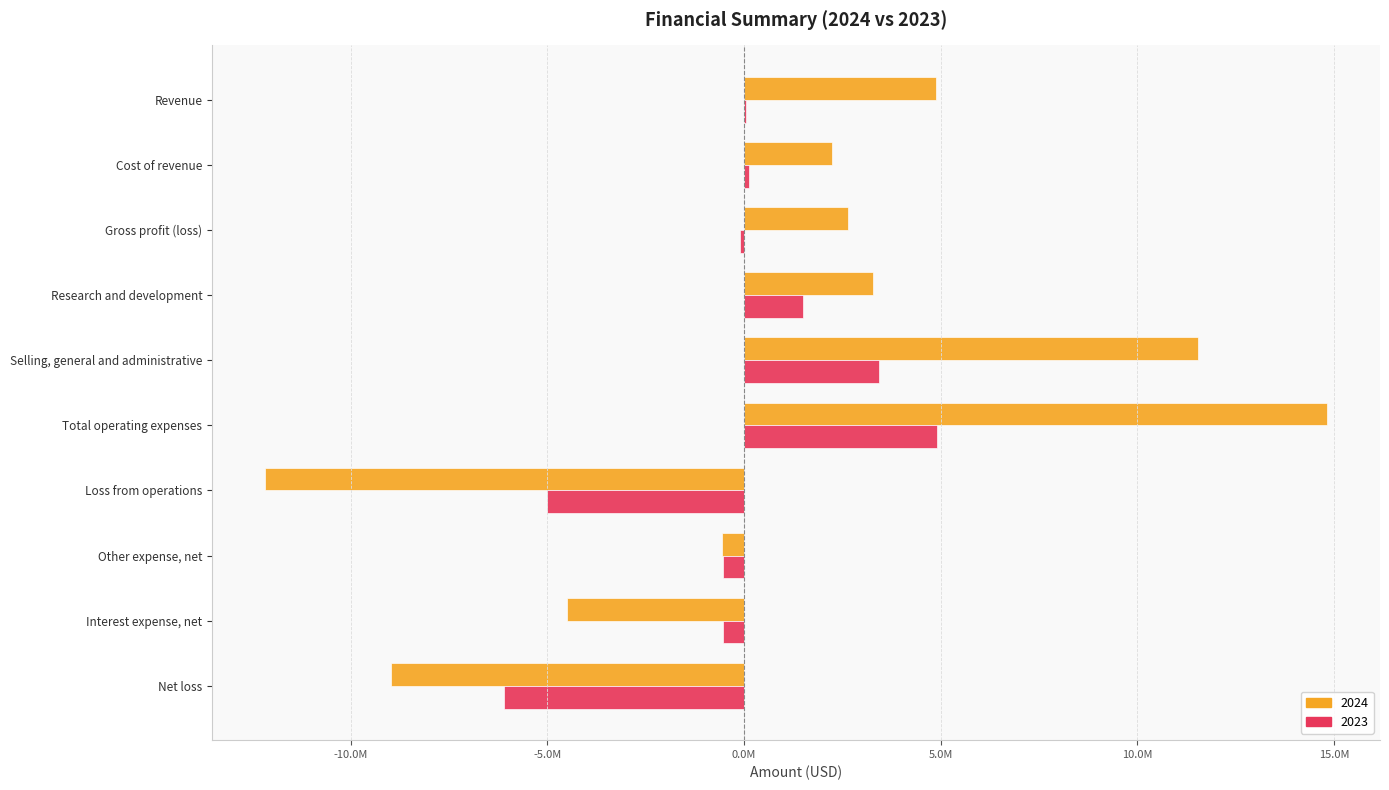

The 2024 series shows 4878665 at Revenue. True or false?

True